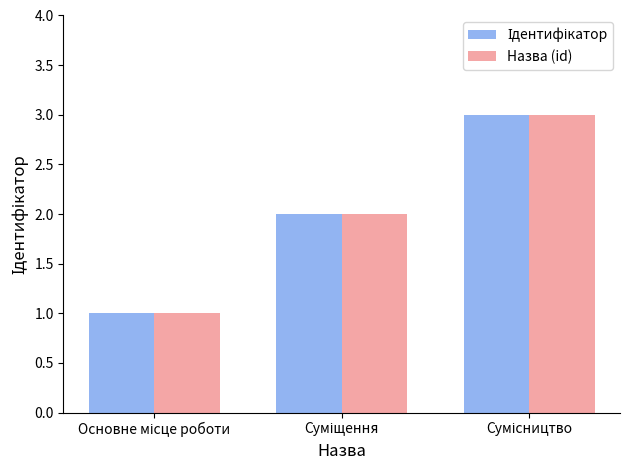

What is the highest value of the Назва (id) series?

3